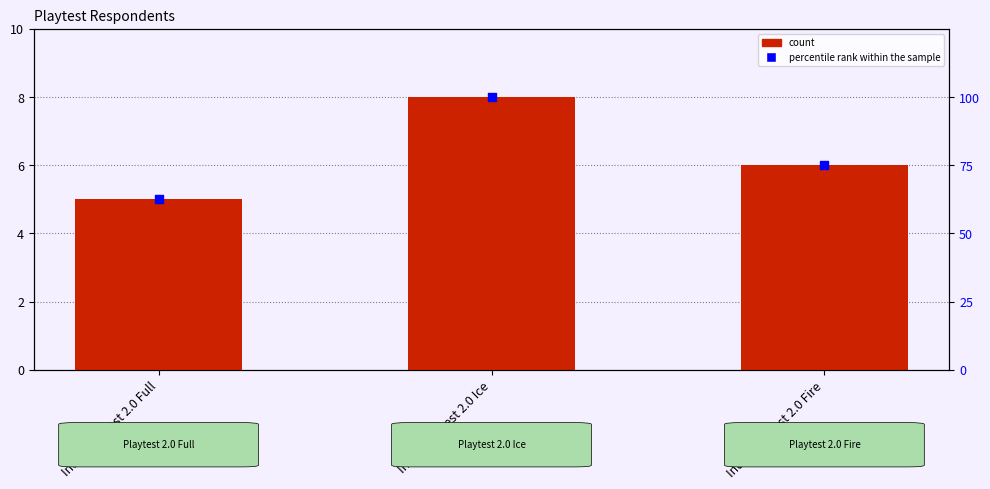

Which series has the widest spread of Y values?

percentile rank within the sample